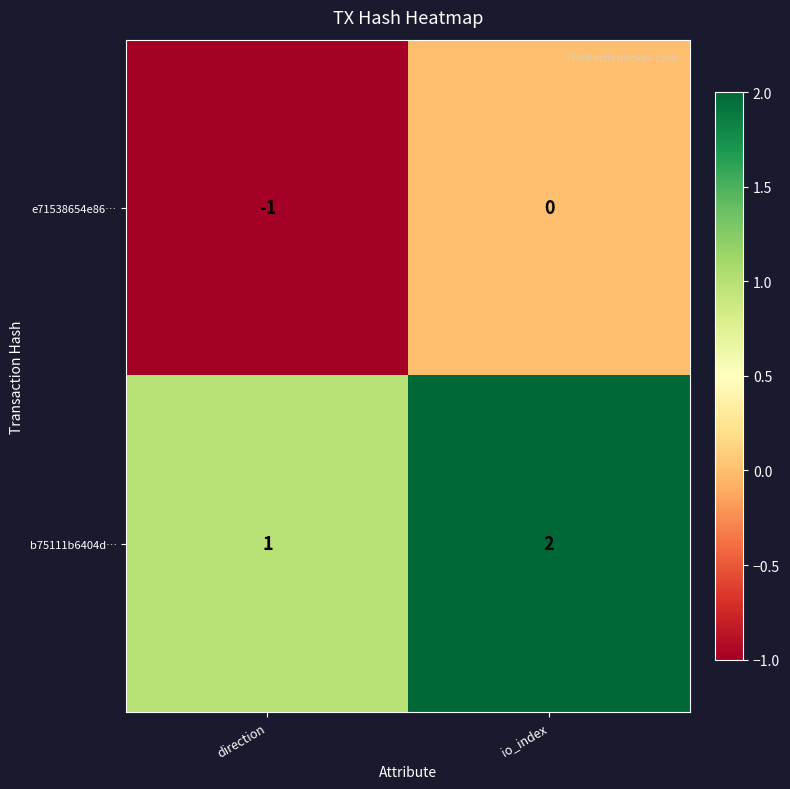

Rank the series by their average value, from lowest to highest.

e71538654e86…, b75111b6404d…